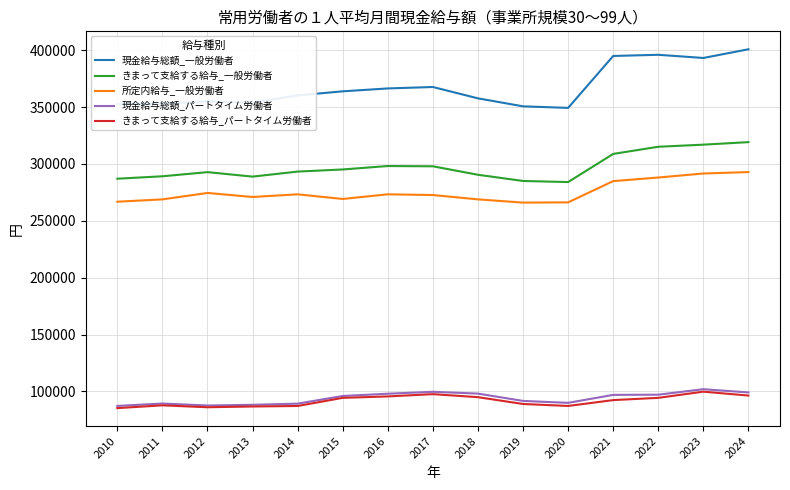

What is the maximum value for きまって支給する給与_パートタイム労働者?

99853